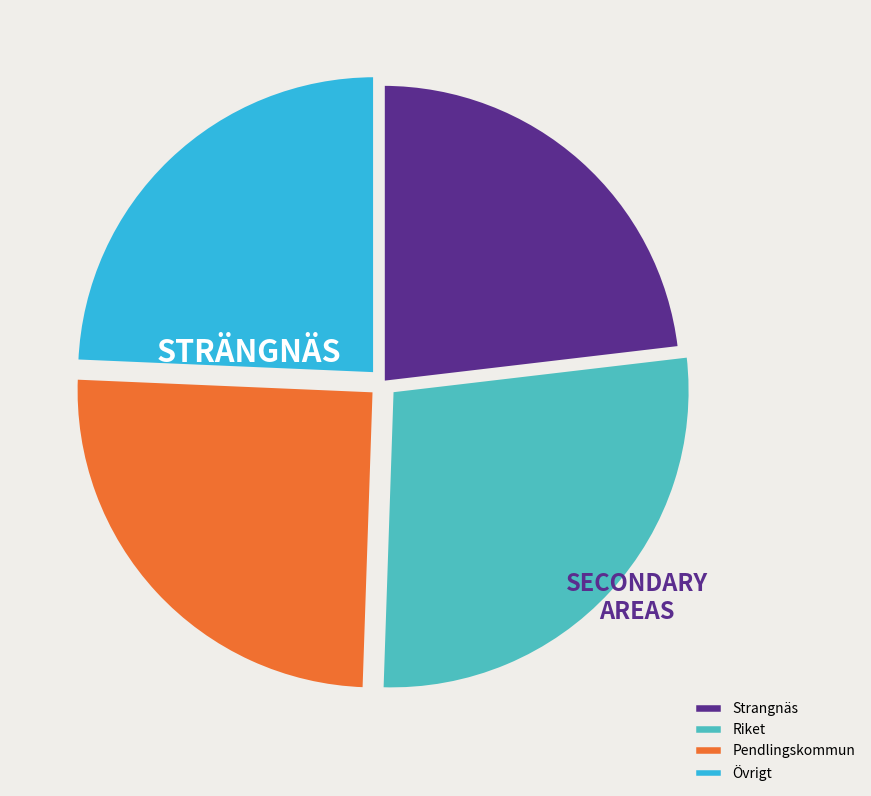

Which category has the smallest portion of the pie?

Strangnäs